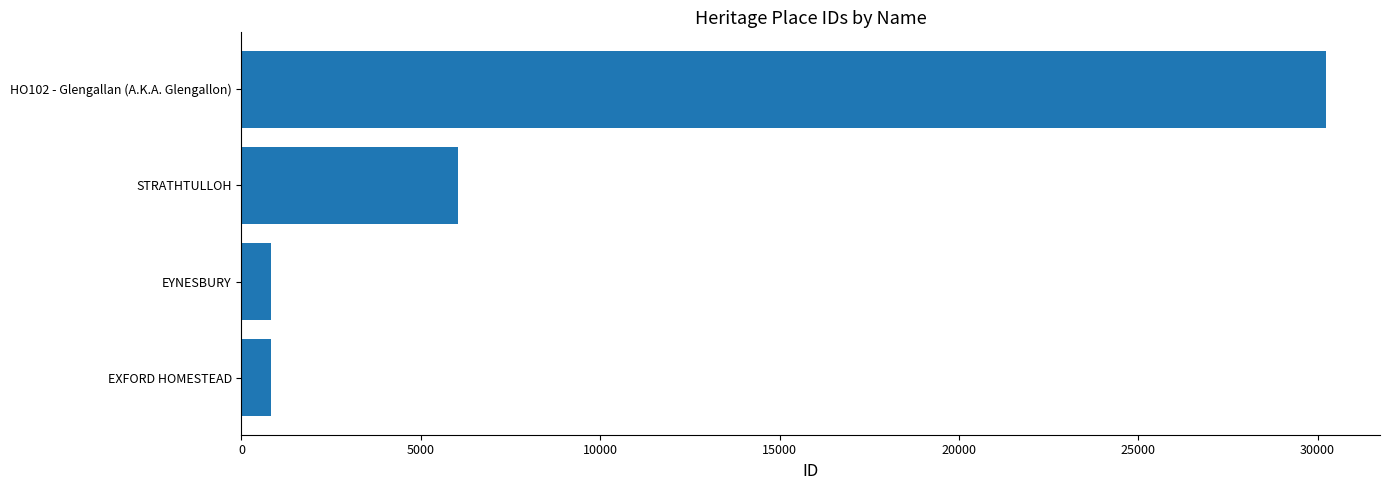

Between EYNESBURY and STRATHTULLOH, which is larger?

STRATHTULLOH